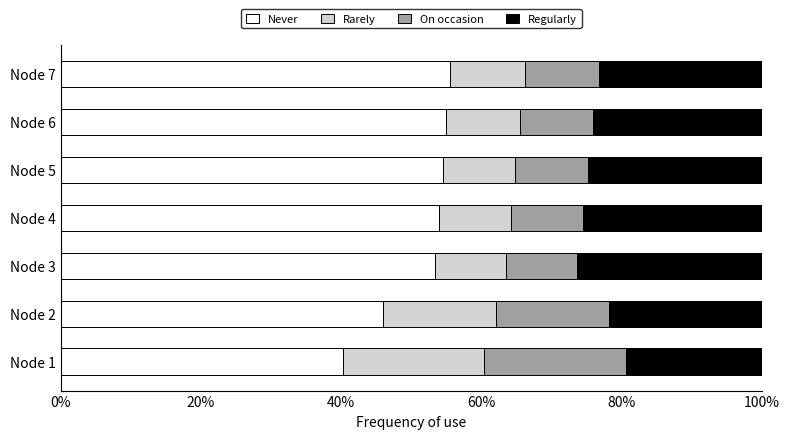

Which category has the lowest value in the Never series?

Node 1